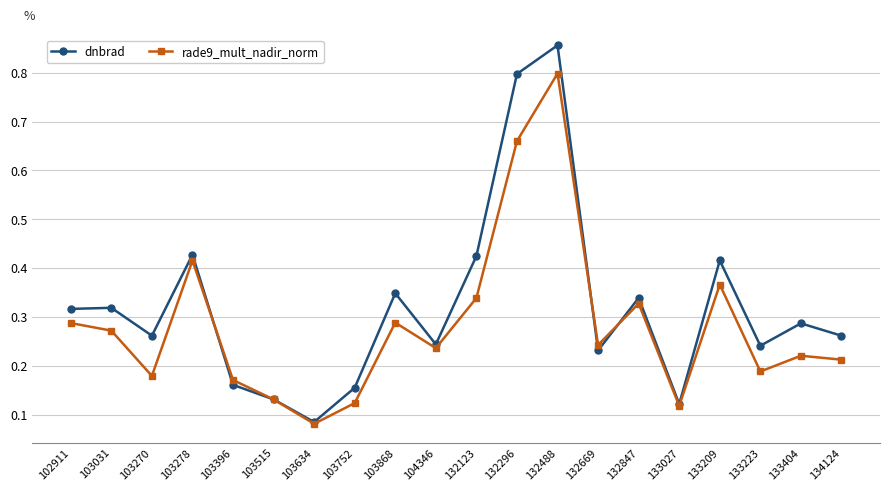

After their last crossing, which series has the higher values: rade9_mult_nadir_norm or dnbrad?

dnbrad